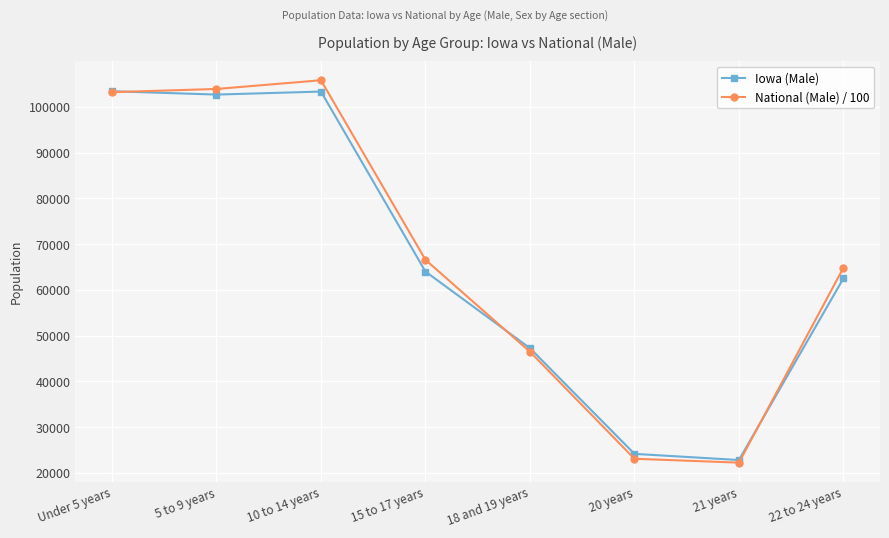

What is the label of the 8th point from the right?

Under 5 years